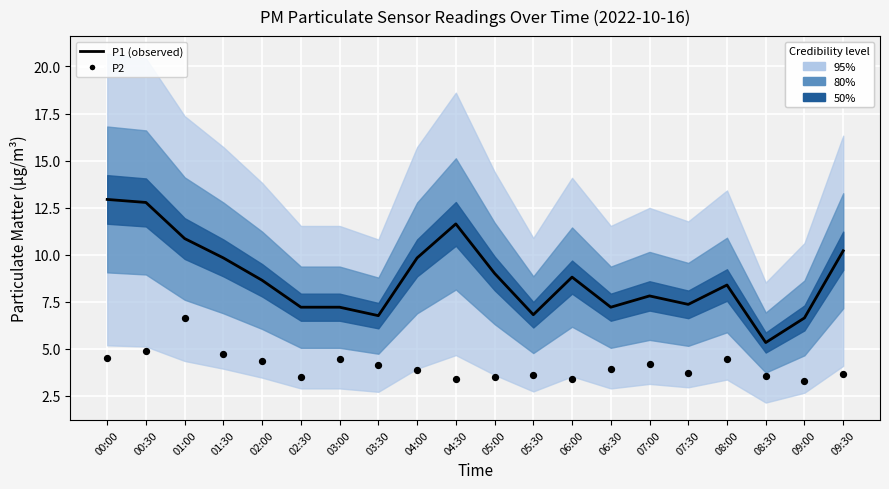

Which series has the largest total across all categories?

P1 (observed)